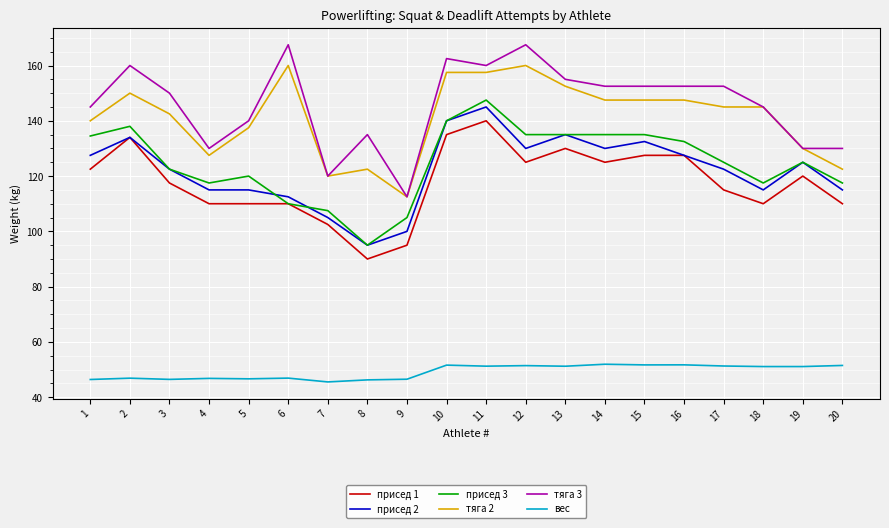

Which category has the highest value in the присед 1 series?

11